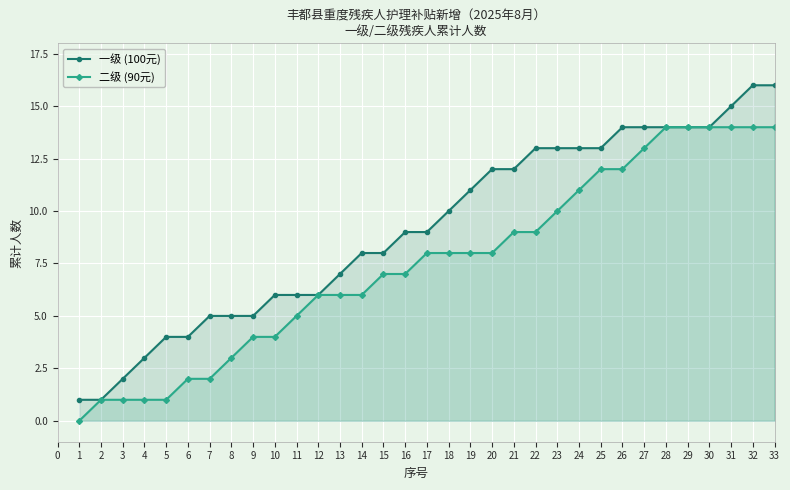

What is the average value of the 二级 (90元) series?

8